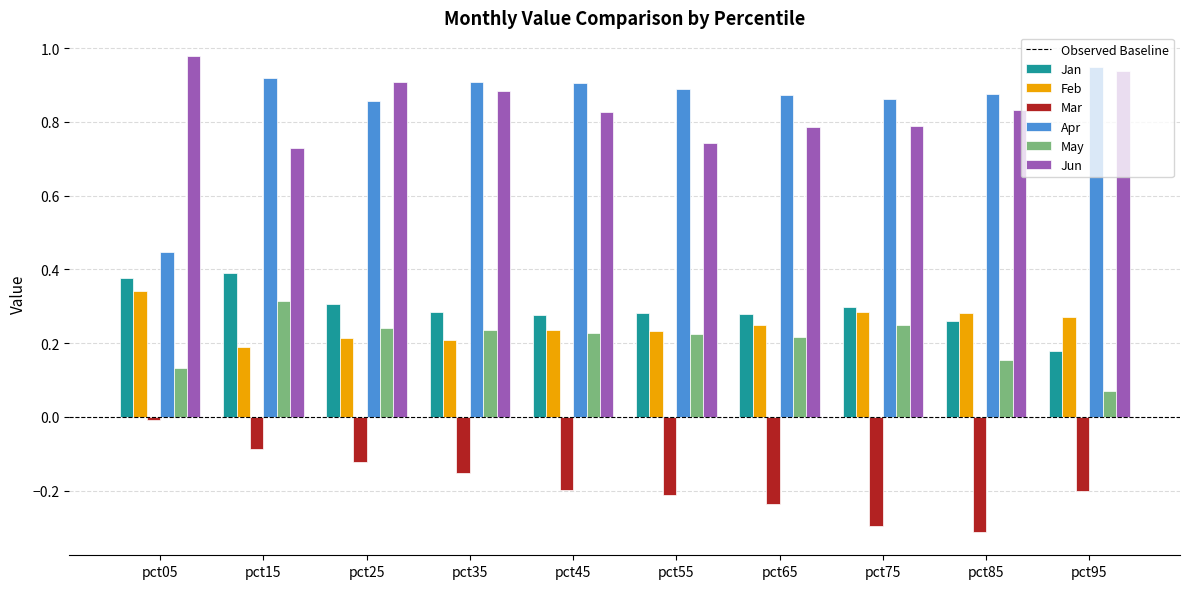

What is the spread (max minus min) of values at pct75?

1.2